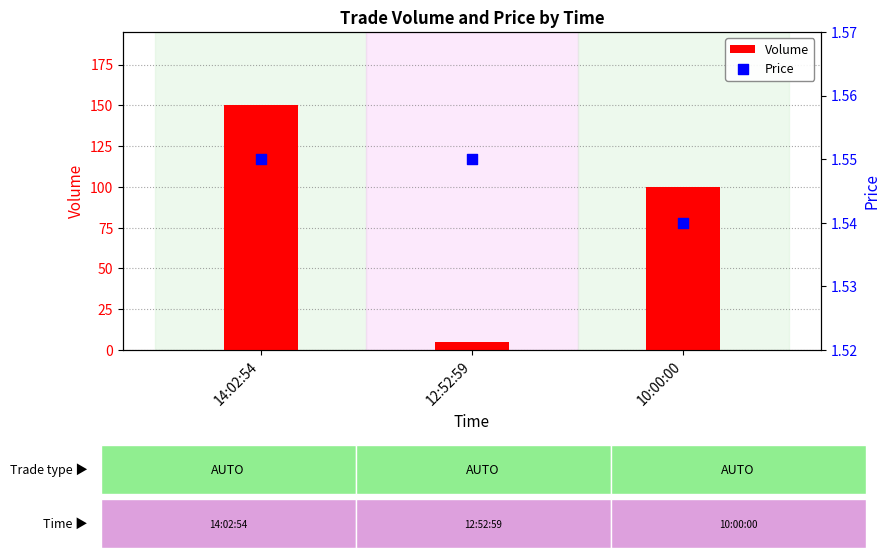

At how many categories does at least one series exceed 34?

2